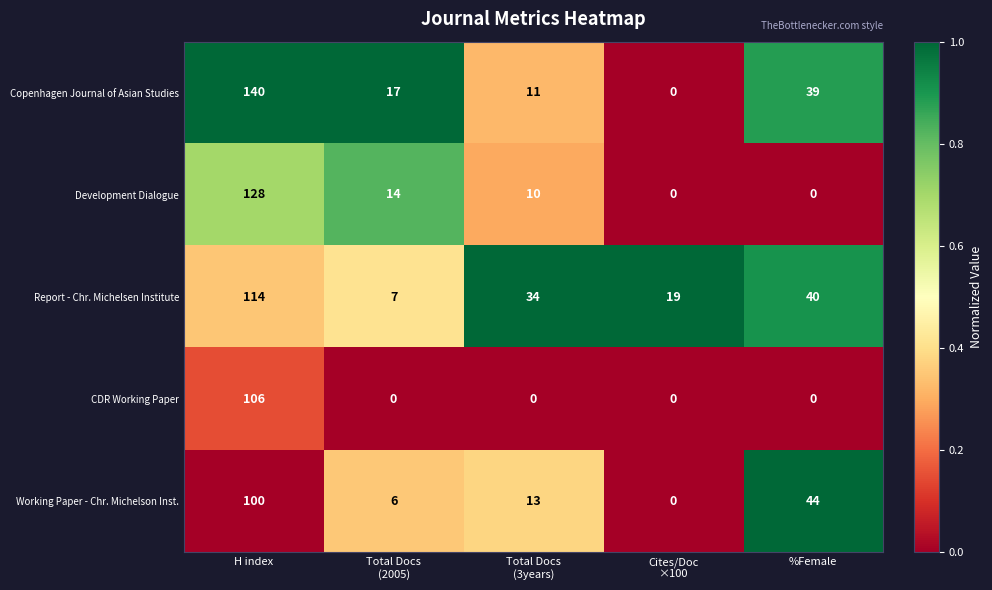

What is the difference between the maximum and minimum values in the Copenhagen Journal of Asian Studies series?

140